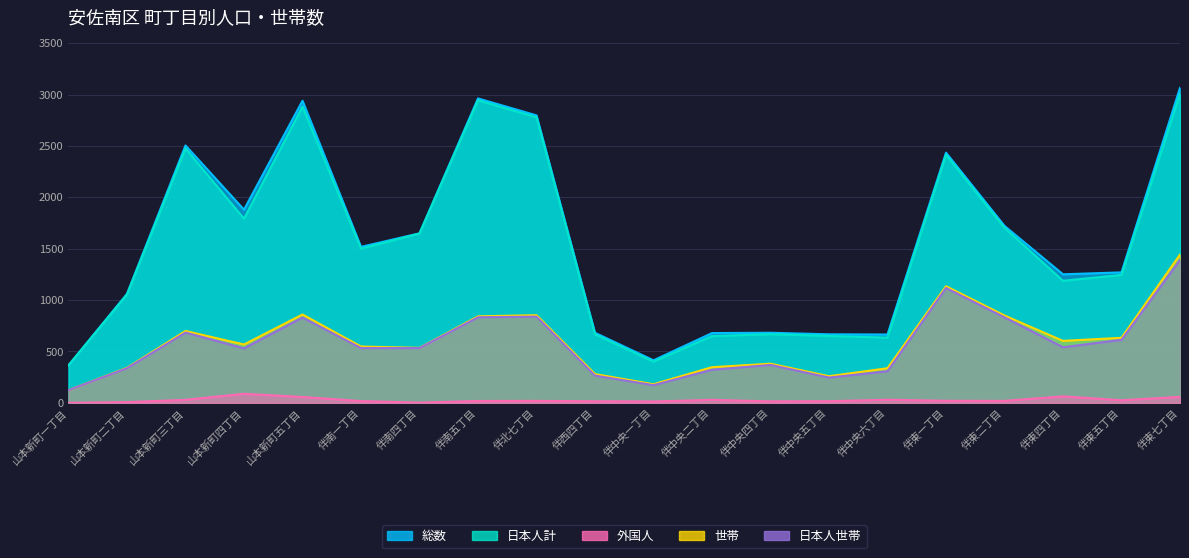

Between 伴中央四丁目 and 山本新町四丁目, which is larger?

山本新町四丁目